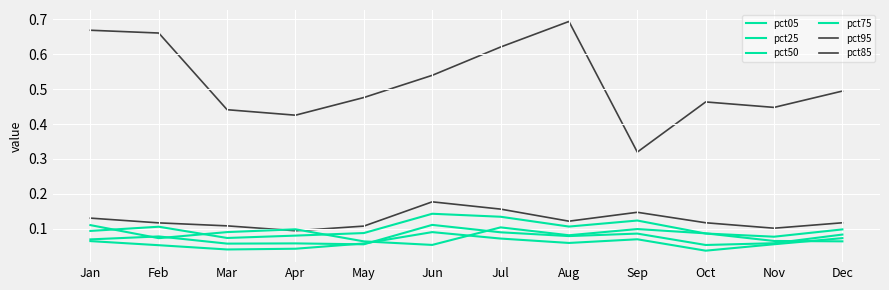

How many lines are shown in the chart?

6